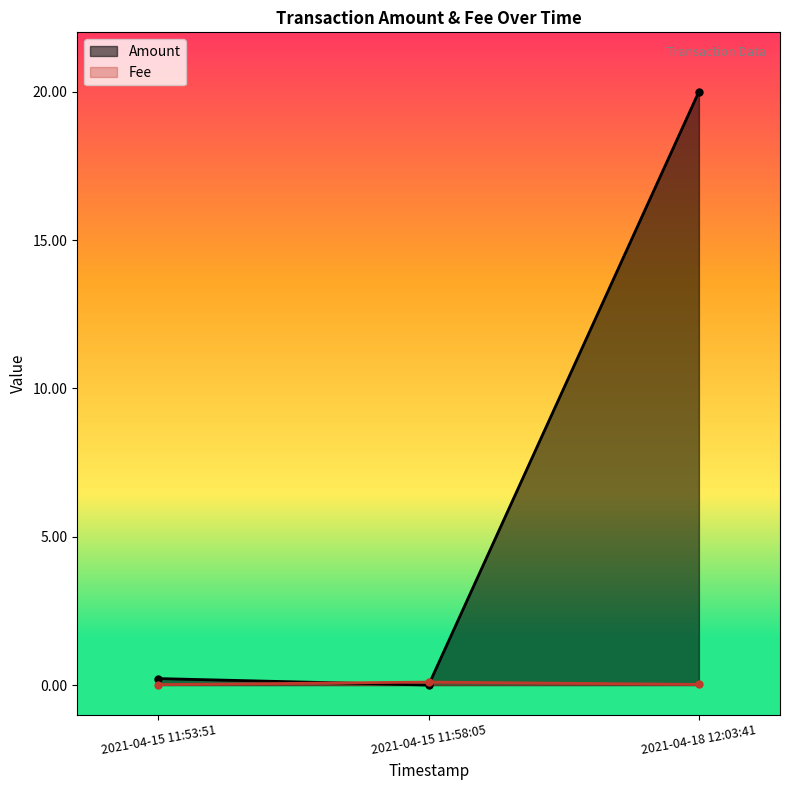

Reading left to right, transcribe all the data shown in this chart.

Amount: 2021-04-15 11:53:51=0.2	2021-04-15 11:58:05=0.0	2021-04-18 12:03:41=20.0
Fee: 2021-04-15 11:53:51=0.0	2021-04-15 11:58:05=0.1	2021-04-18 12:03:41=0.0